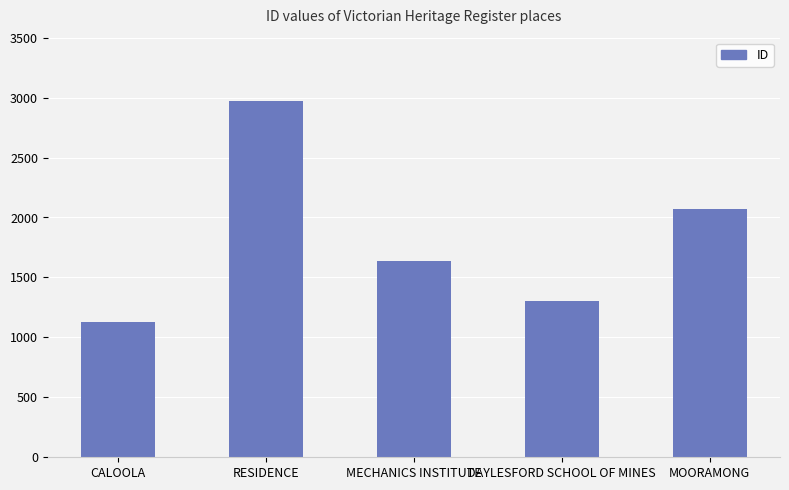

What is the change in value from MECHANICS INSTITUTE to MOORAMONG?

+434